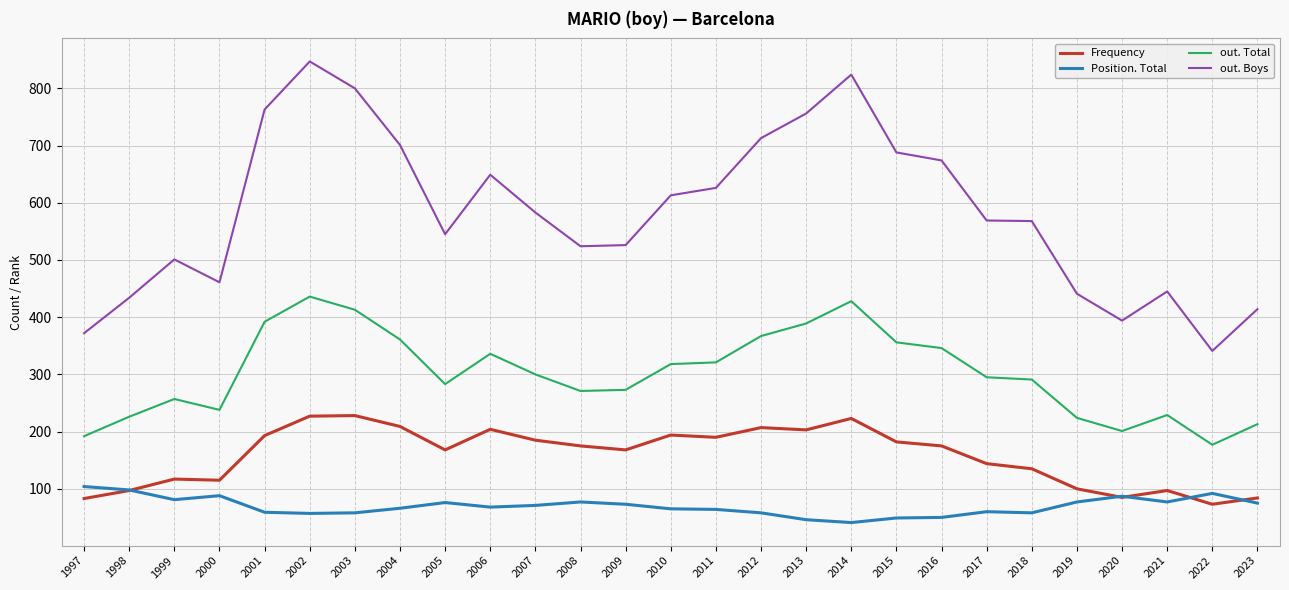

True or false: out. Total and Frequency intersect in this chart.

False